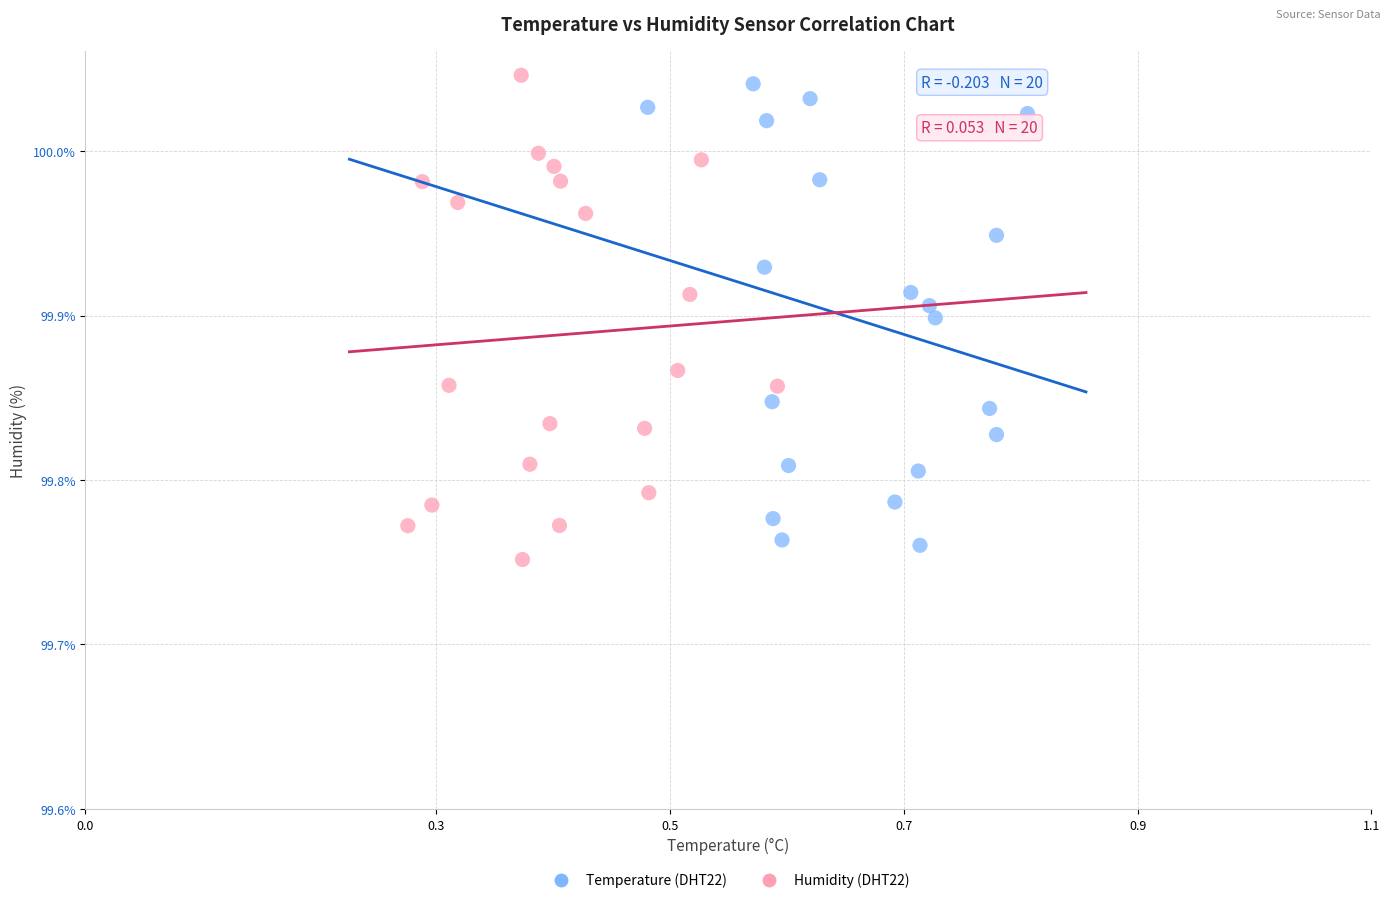

Which series reaches the maximum Y coordinate?

Humidity (DHT22)